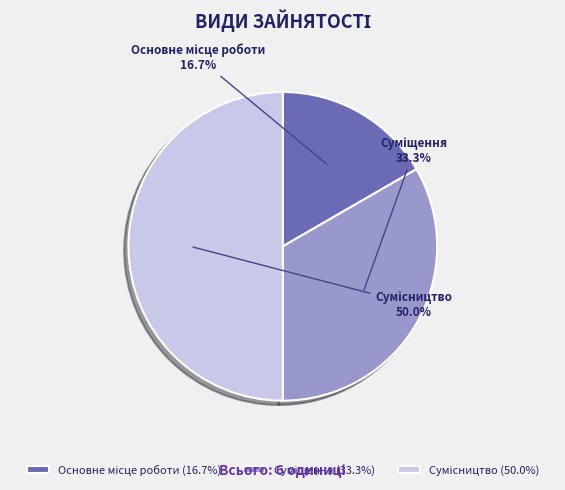

To the nearest percent, what percentage of the pie is Сумісництво?

50%